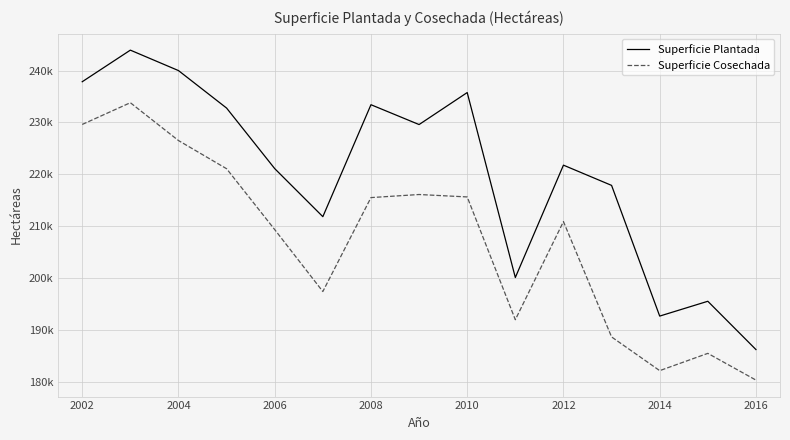

Does the chart display data point markers on the line(s)?

No